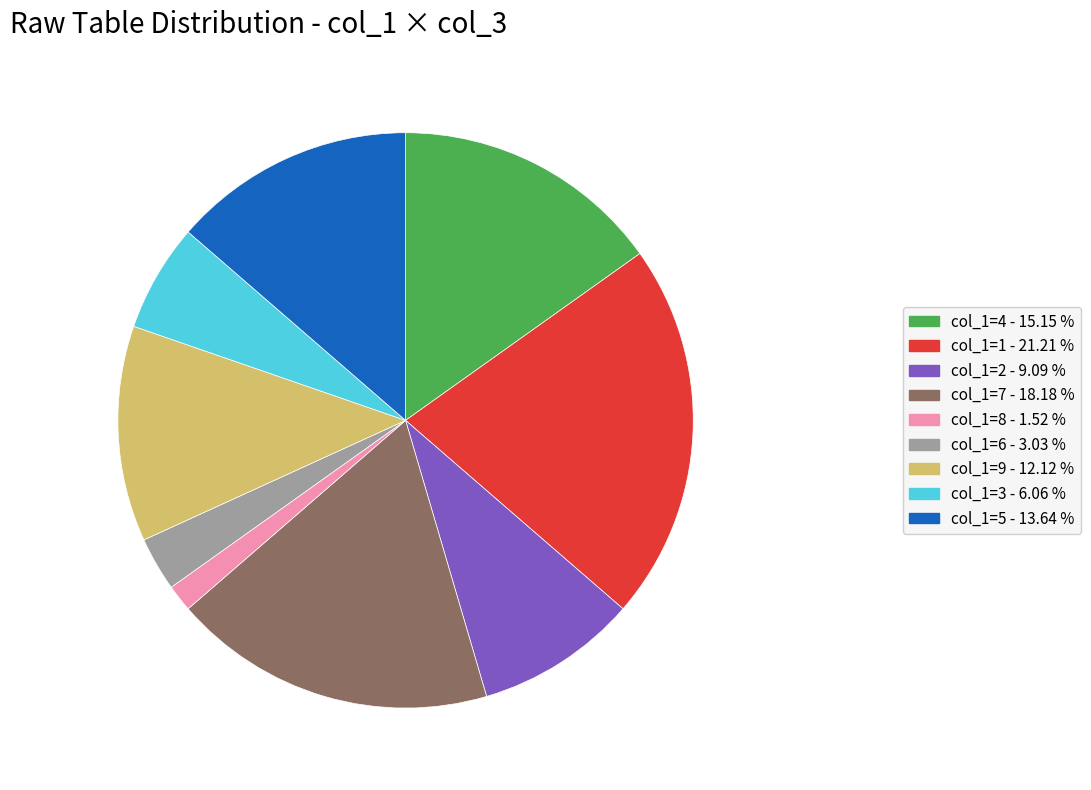

Is there a majority slice in this chart?

No